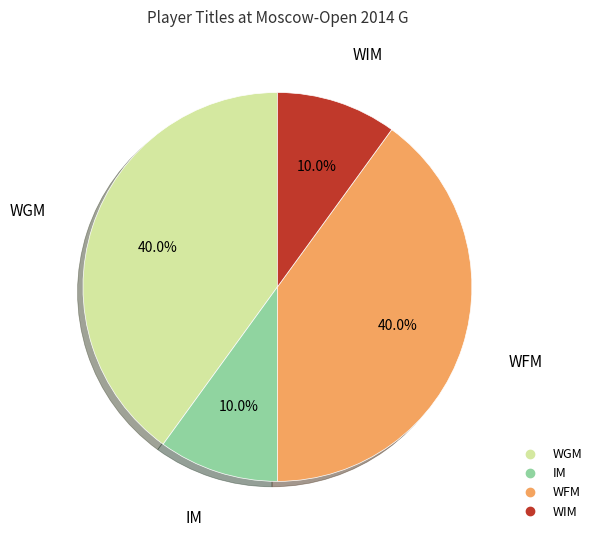

How many slices are in this pie chart?

4